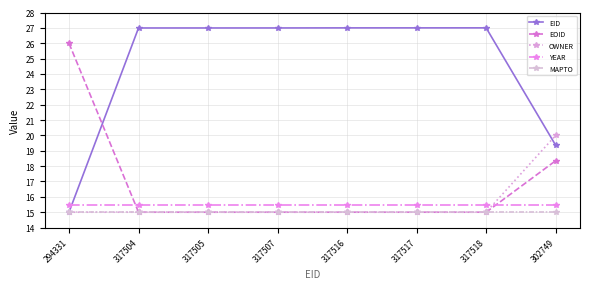

How many intersections are there between YEAR and EOID?

2